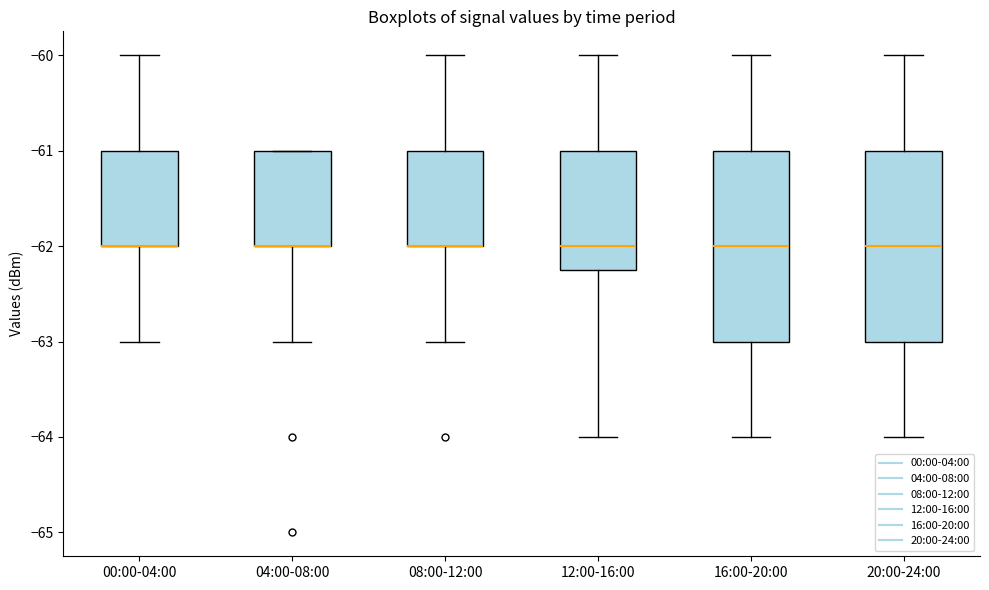

Reading left to right, read every box against the y-axis: the position of its median line, the range the box covers, and the ends of its whiskers. The values are not printed on the chart, so give them approximately, as read against the axis.

00:00-04:00: median -62.0 (drawn on the box's lower edge), box -62.0 to -61.0, whiskers -63.0 to -60.0
04:00-08:00: median -62.0 (drawn on the box's lower edge), box -62.0 to -61.0, whiskers -63.0 to -61.0
08:00-12:00: median -62.0 (drawn on the box's lower edge), box -62.0 to -61.0, whiskers -63.0 to -60.0
12:00-16:00: median -62.0, box -62.2 to -61.0, whiskers -64.0 to -60.0
16:00-20:00: median -62.0, box -63.0 to -61.0, whiskers -64.0 to -60.0
20:00-24:00: median -62.0, box -63.0 to -61.0, whiskers -64.0 to -60.0